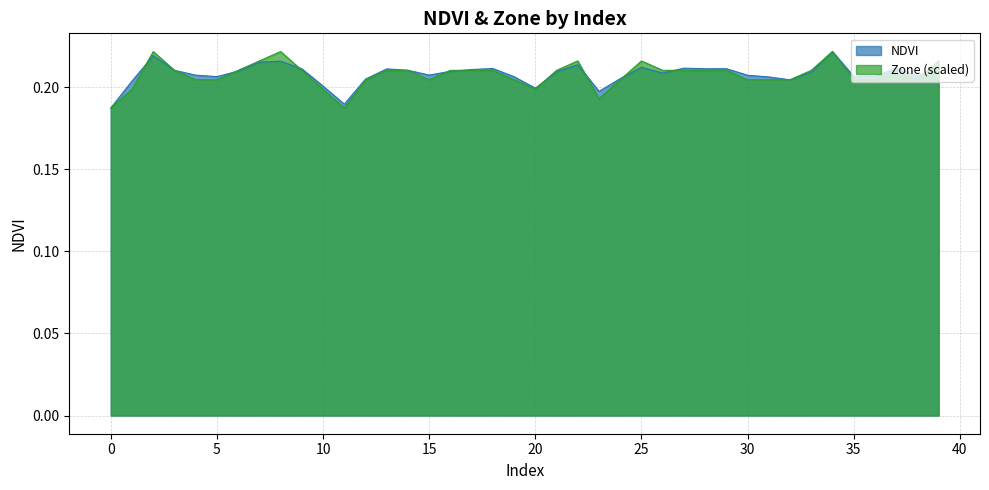

The value of NDVI at 0 is 0.1. True or false?

False